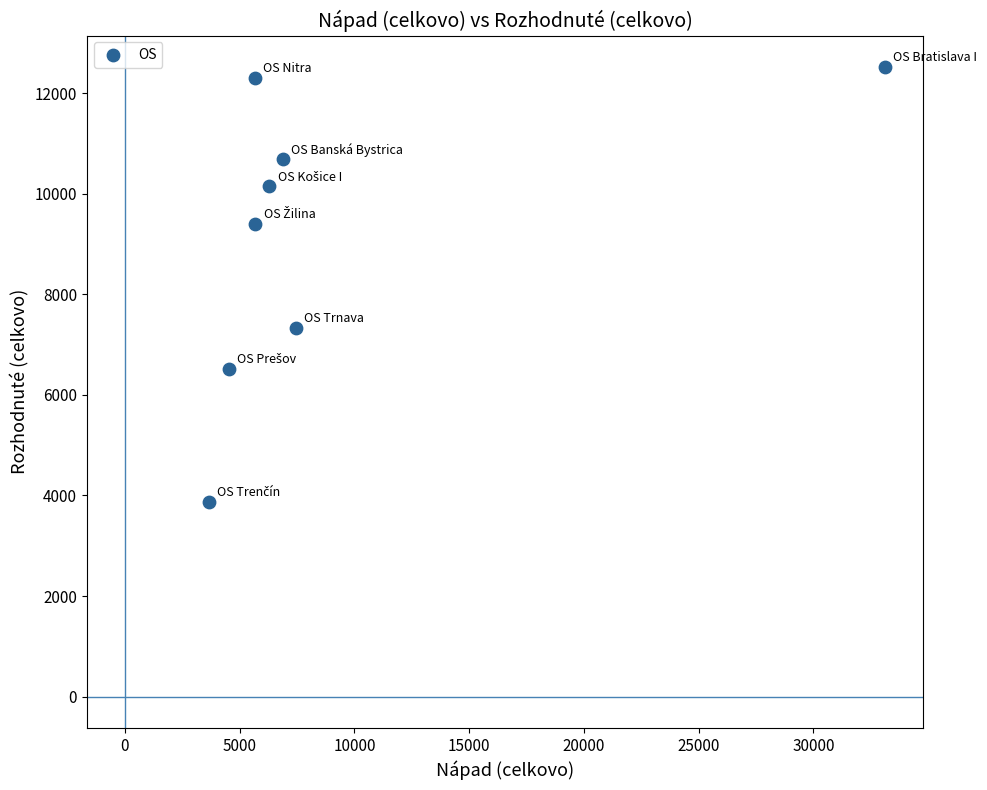

What is the range of Y values (max minus min)?

8643